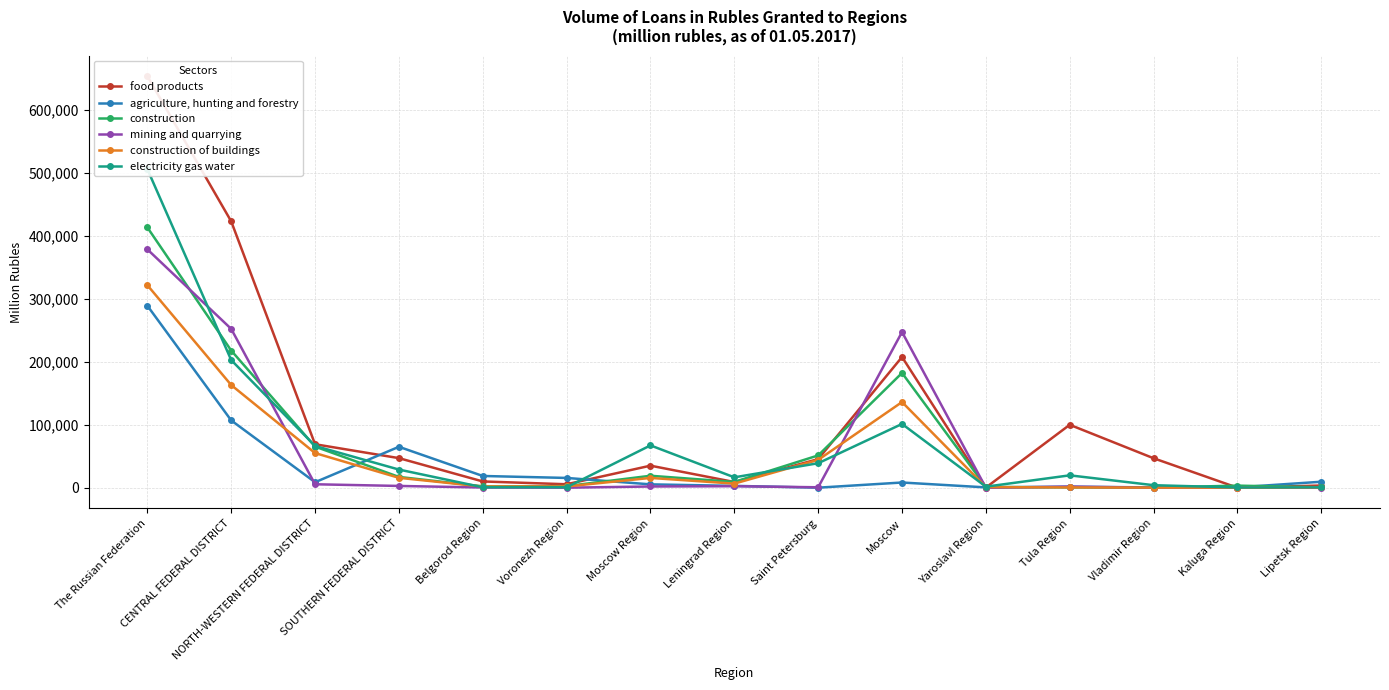

How many interior local peaks does the food products series have?

3